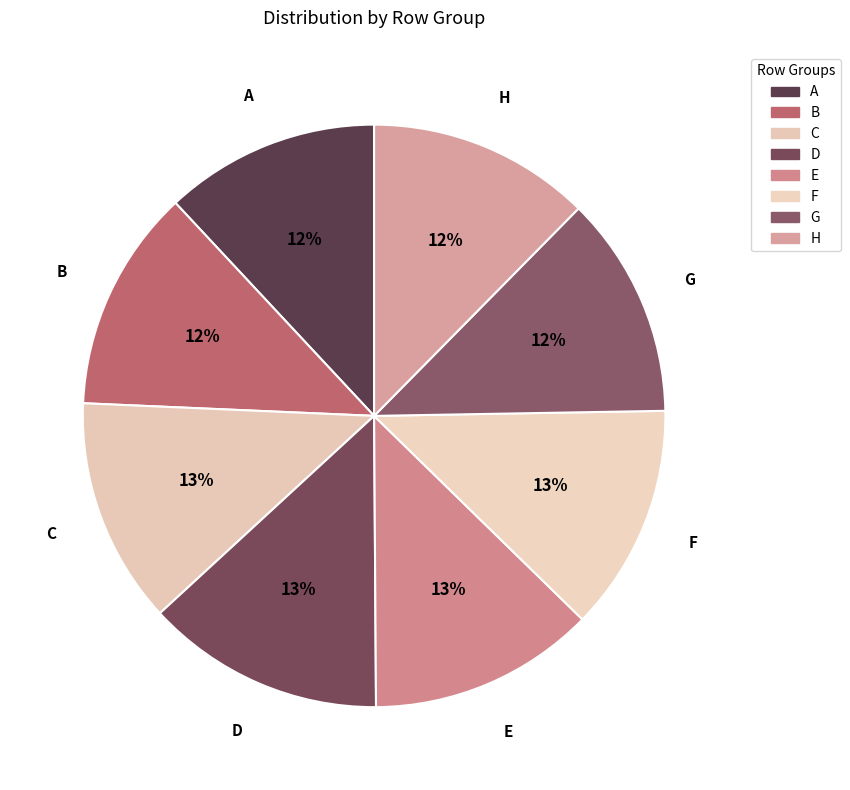

Which category has the smallest portion of the pie?

A